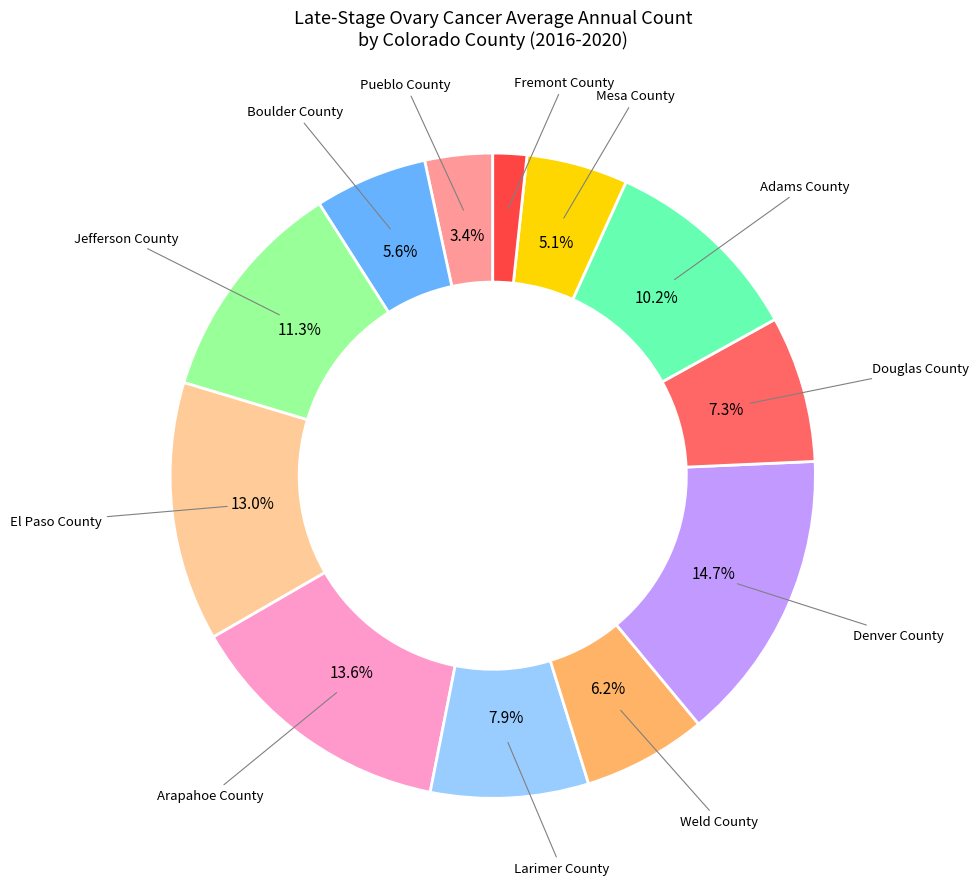

Does any single category account for the majority?

No